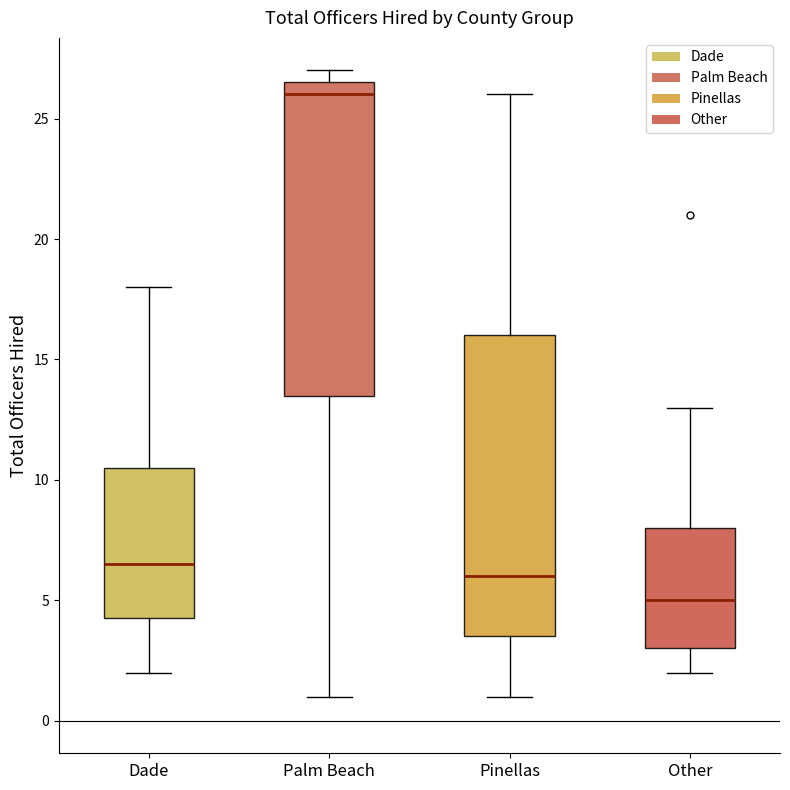

Where does the median line of the box for Dade sit on the y-axis? The values are not printed on the chart, so give them approximately, as read against the axis.

6.5